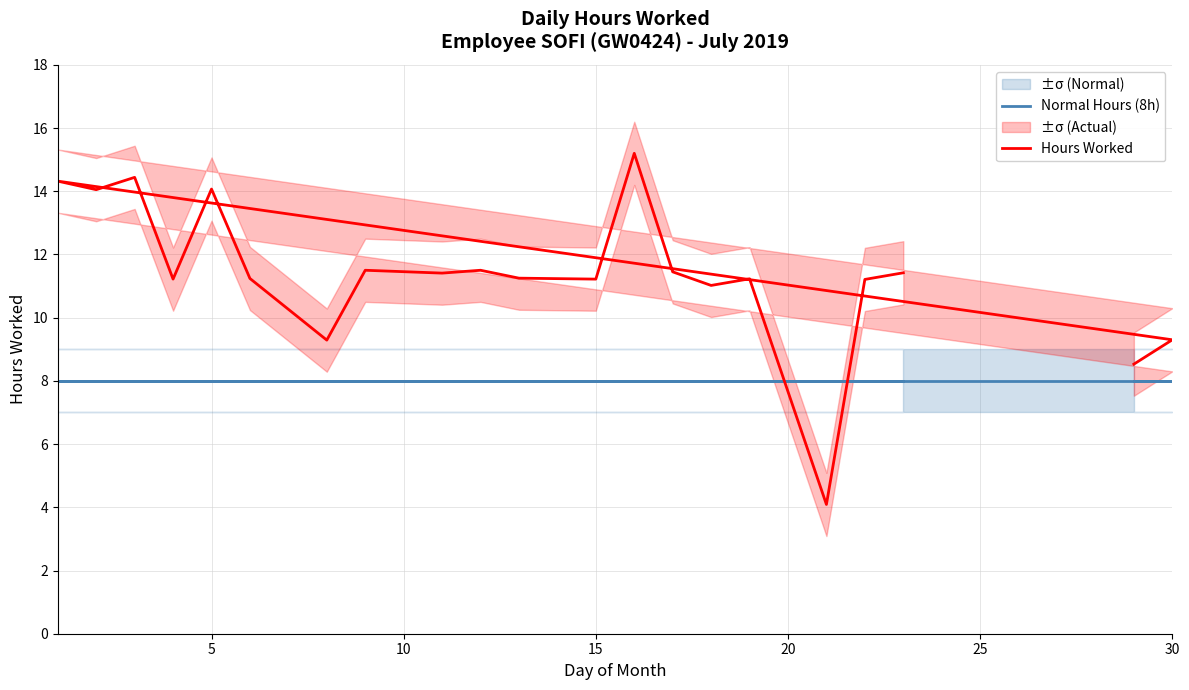

At how many categories does at least one series exceed 10?

17